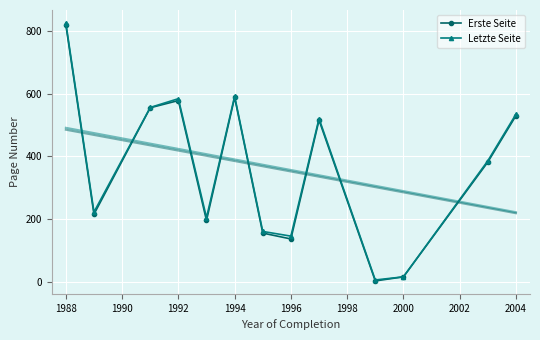

What is the difference between the second highest and second lowest values in the Letzte Seite series?

577.0